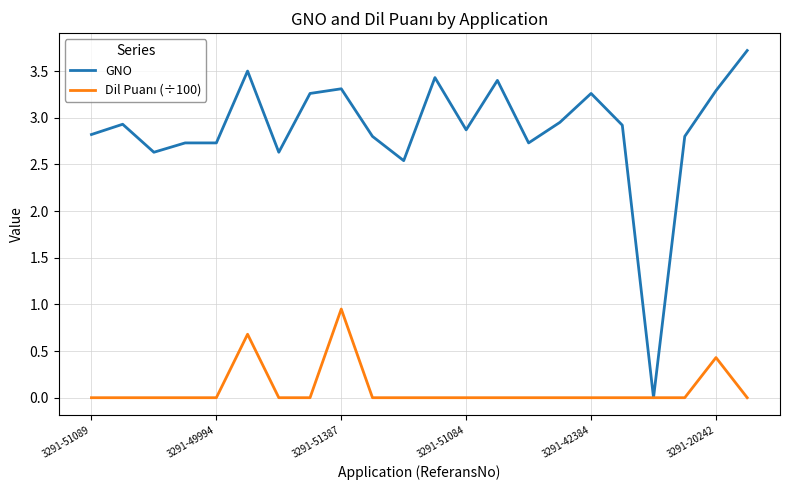

What is the maximum value shown in the chart?

3.7